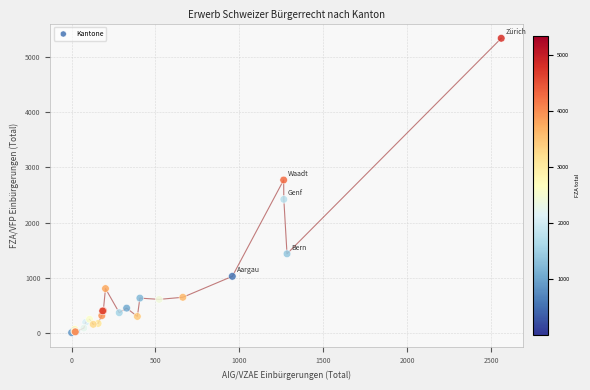

What Y value in the scatter plot is closest to 2673?

2772